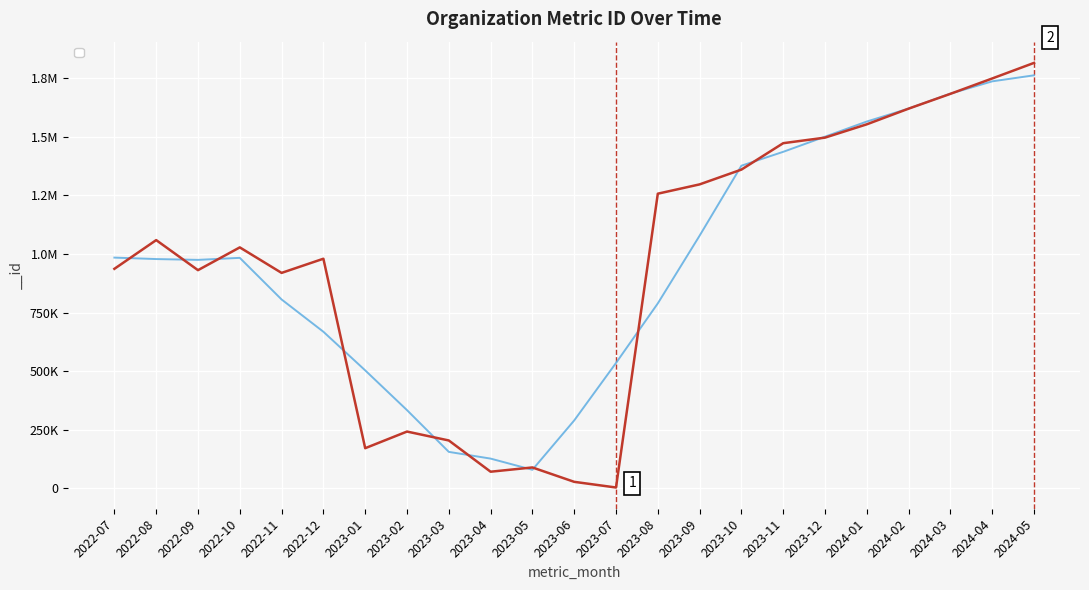

What is the difference between the values at 2024-01 and 2022-07?

616812